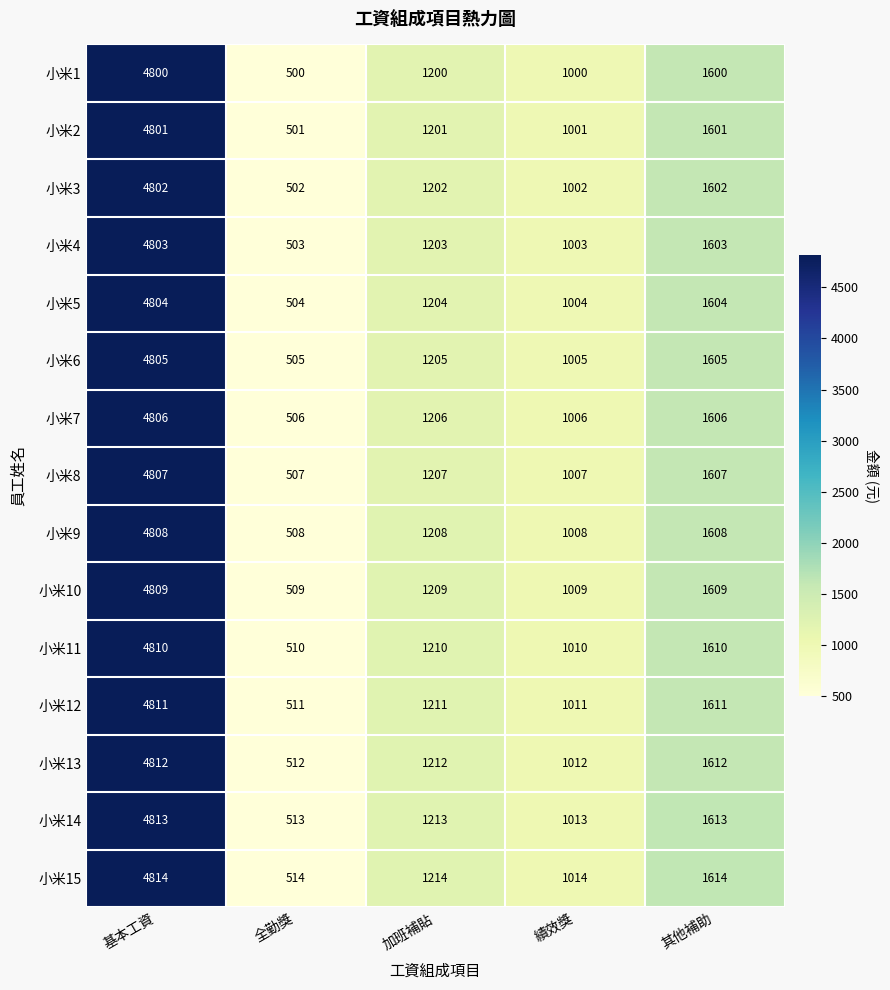

What is the difference between the maximum and minimum values in the 小米13 series?

4300